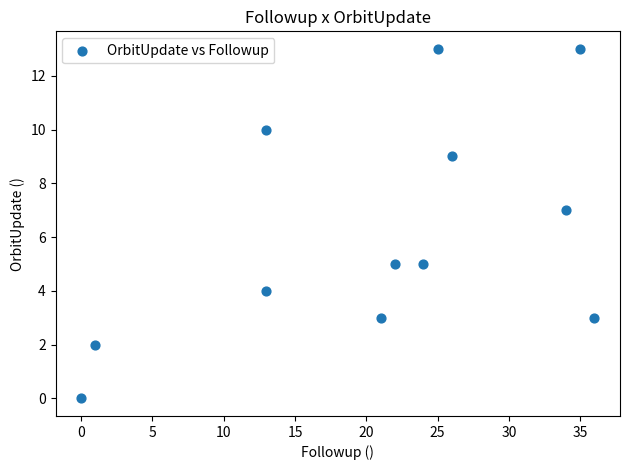

What is the average X value?

21